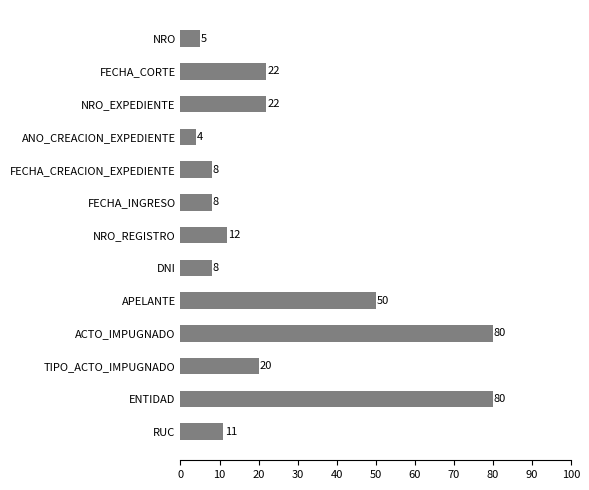

The chart shows a value of 22 at FECHA_CORTE. True or false?

True